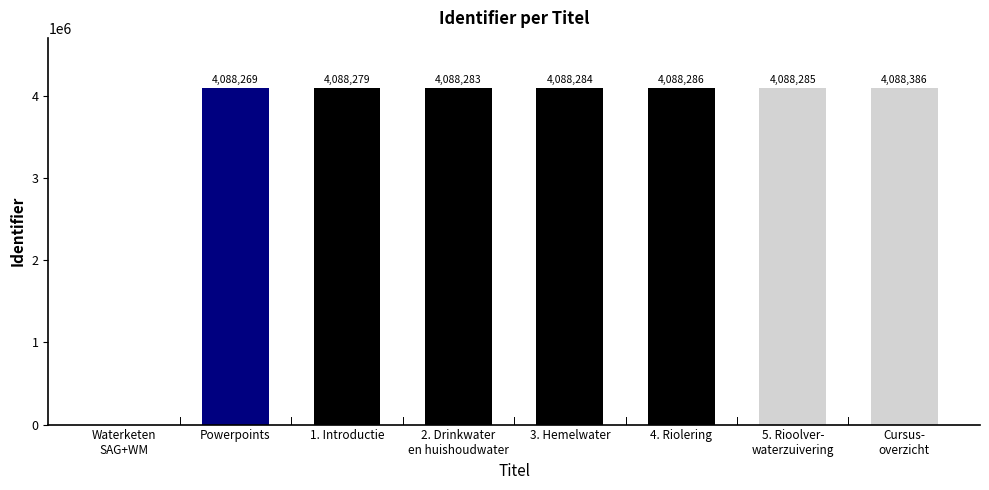

What is the ratio of the value at Powerpoints to the value at 3. Hemelwater?

1.0